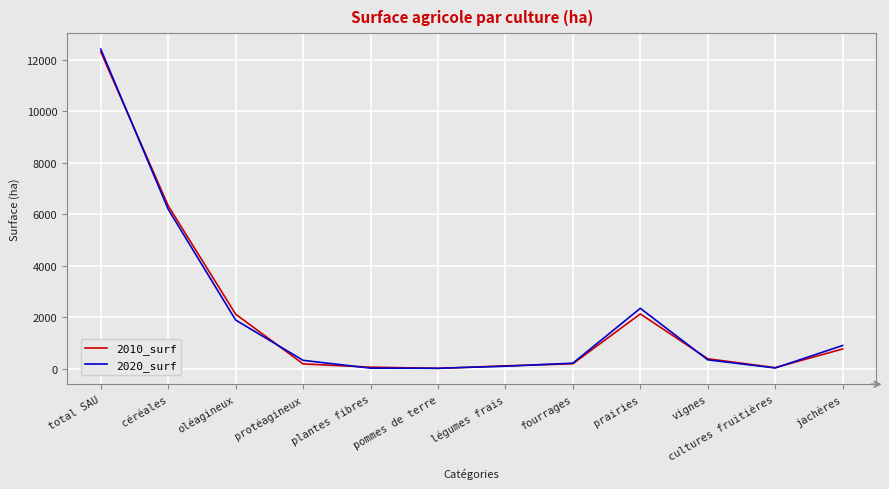

Which series has the widest spread of values?

2020_surf